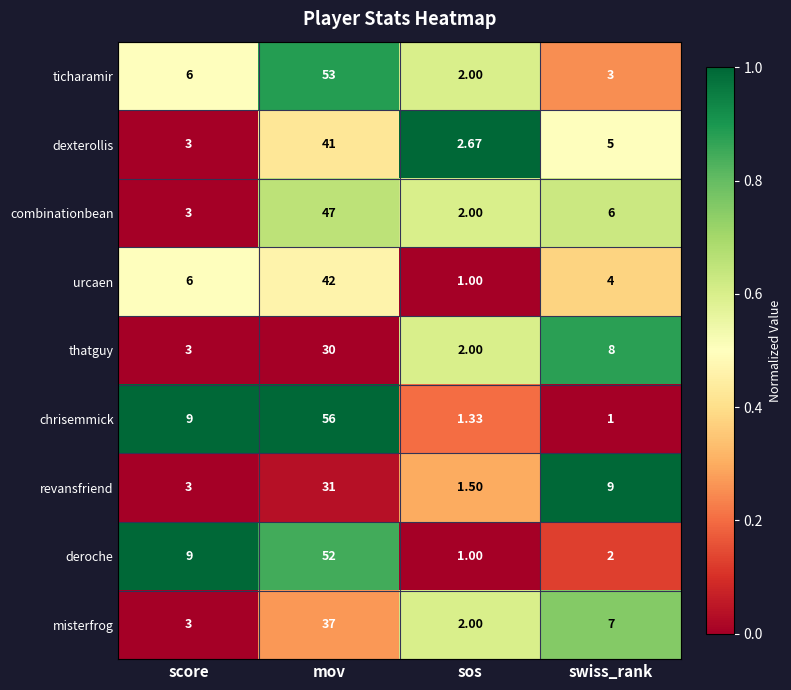

What is the total value across all series at mov?

389.0